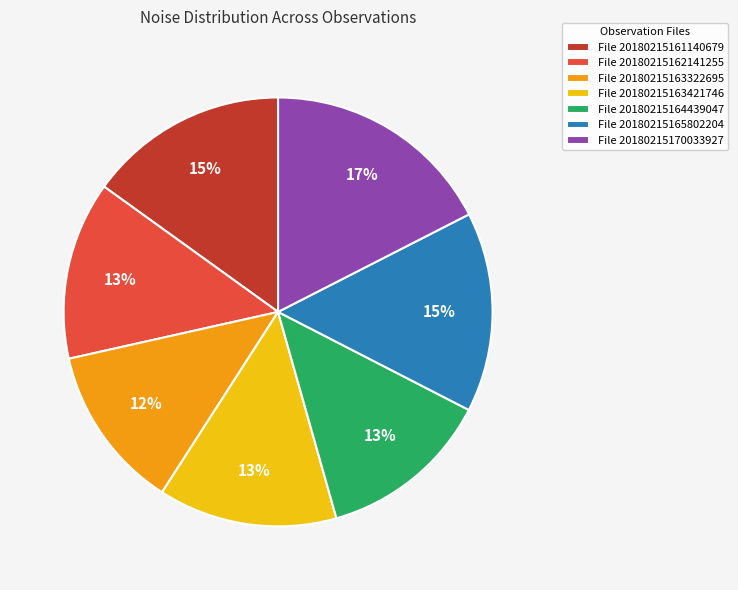

True or false: File 20180215165802204 accounts for 15% of the total.

True